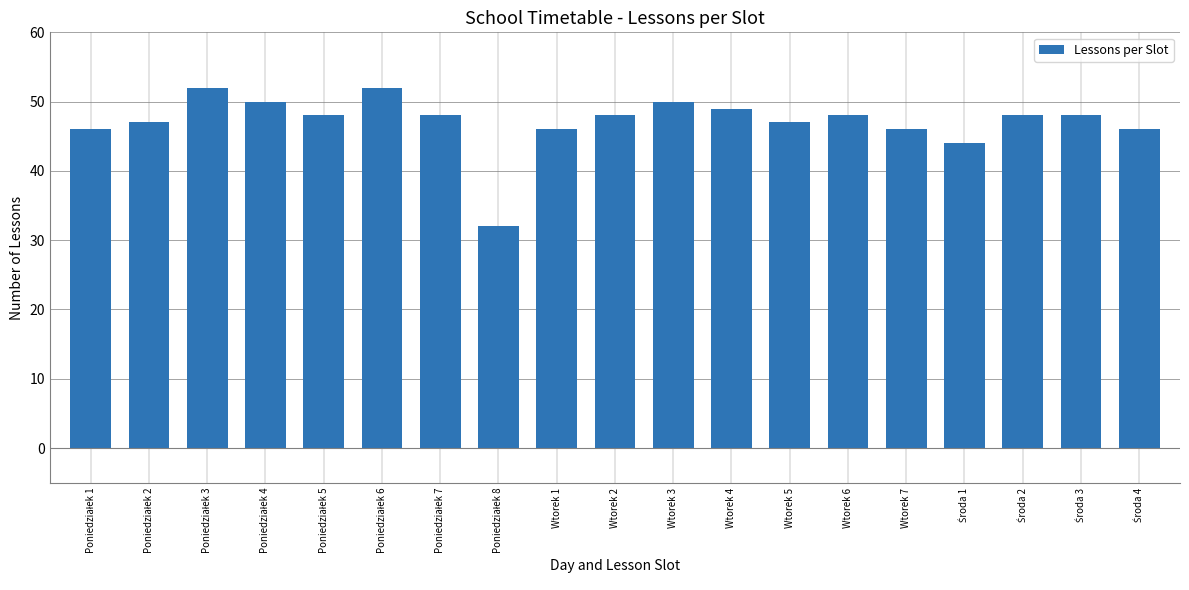

What is the difference between the second highest and second lowest values?

8